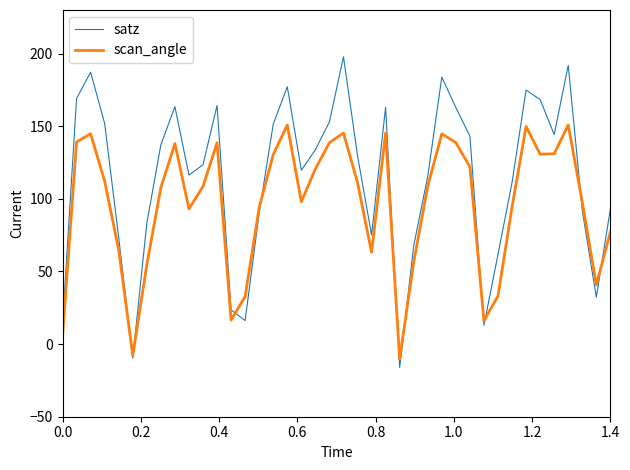

Does the chart display data point markers on the line(s)?

No